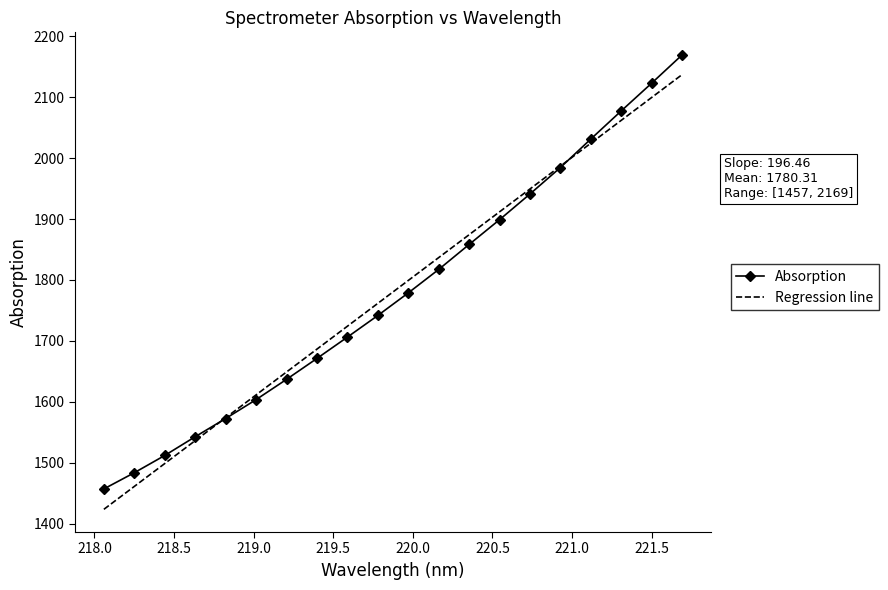

True or false: Absorption and Regression line cross at least once.

True